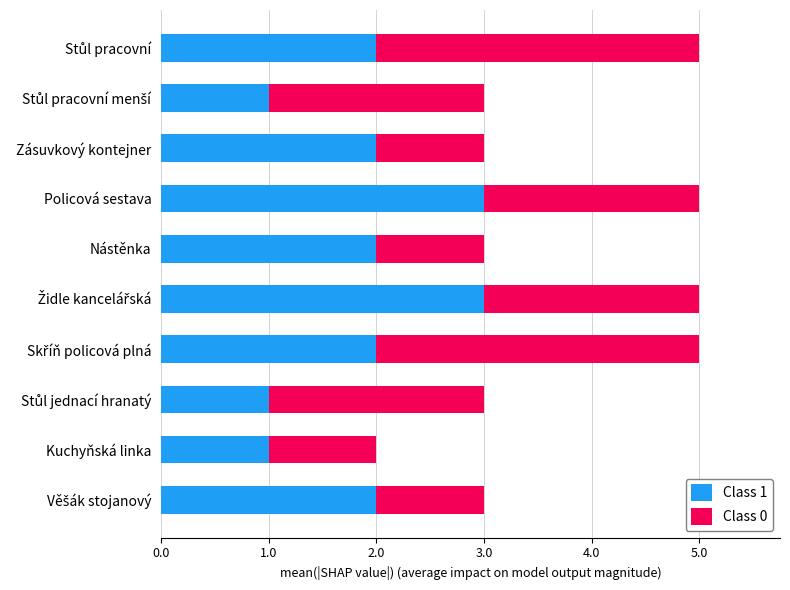

Is it true that Class 1 equals 3 at Policová sestava?

True